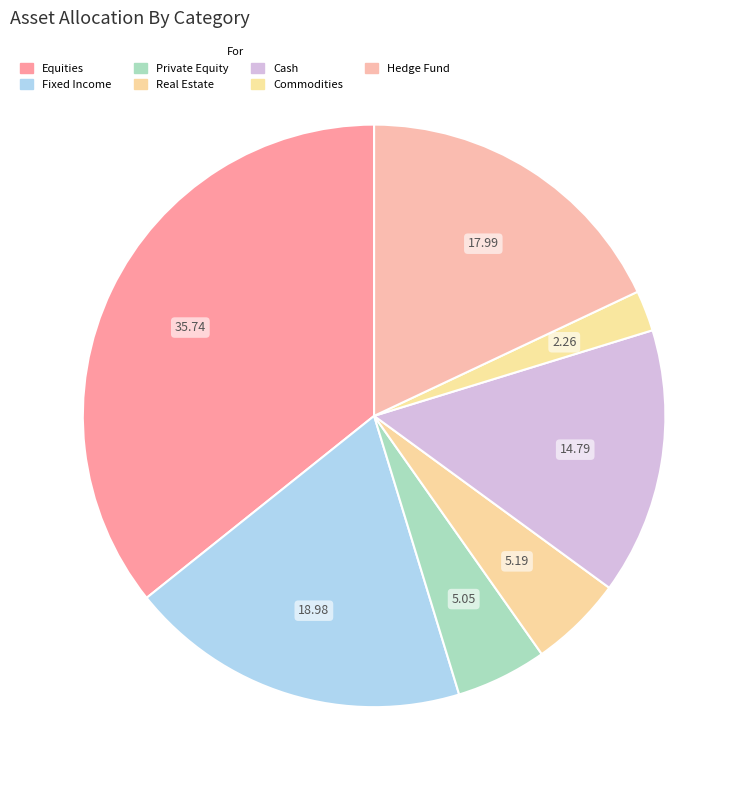

How many segments does this pie chart have?

7